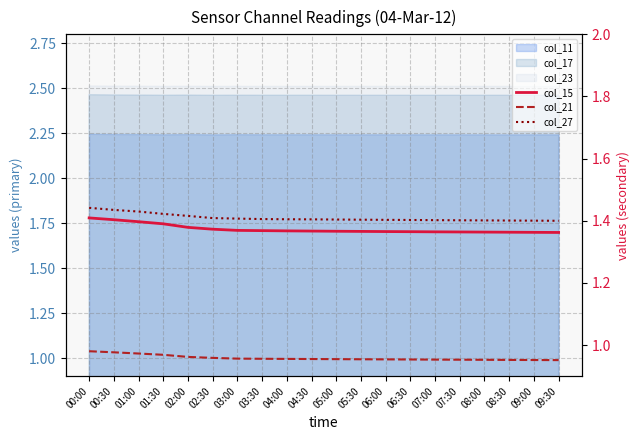

What is the spread (max minus min) of values at 06:30?

0.4